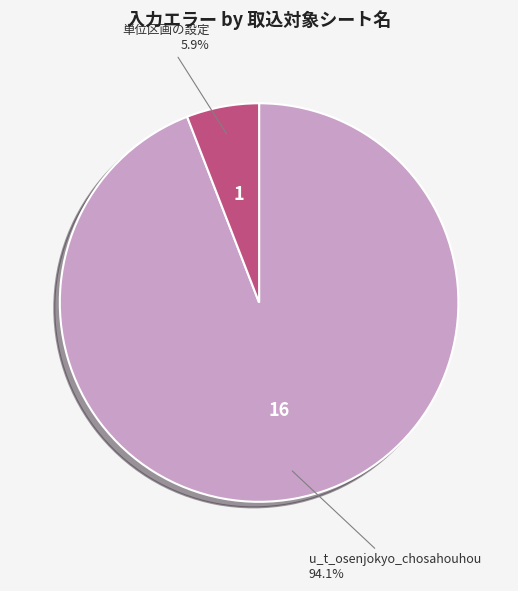

Which category has the smallest portion of the pie?

単位区画の設定